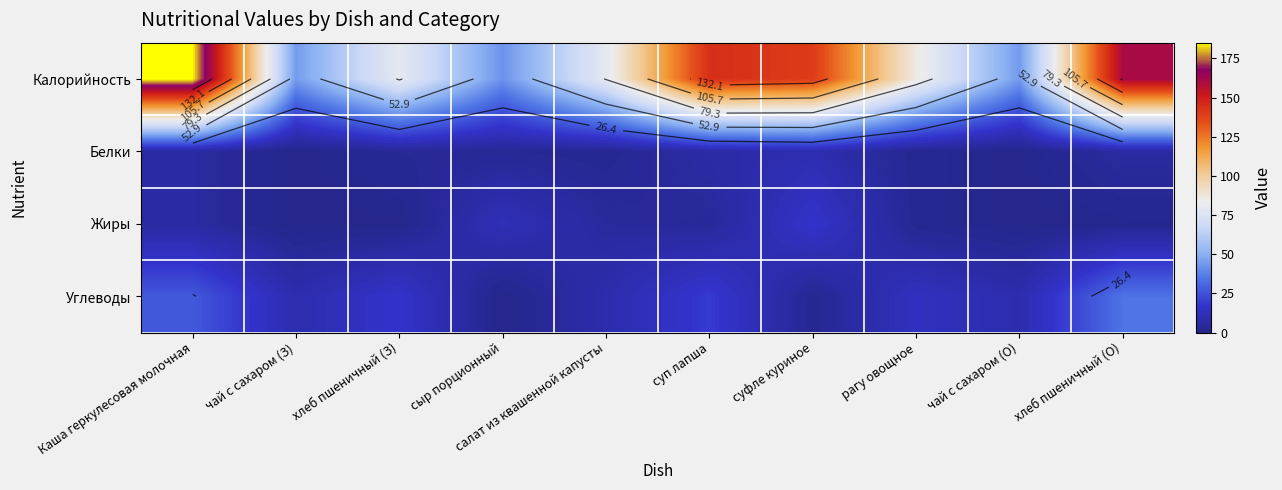

Count the Белки values in the range 2 to 6.

6